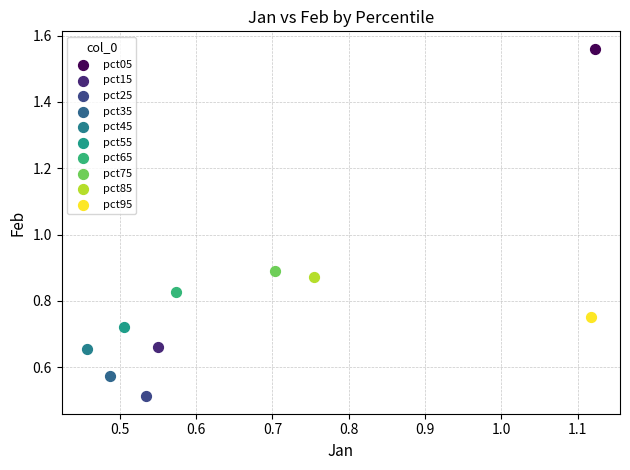

Which series reaches the minimum Y coordinate?

pct25